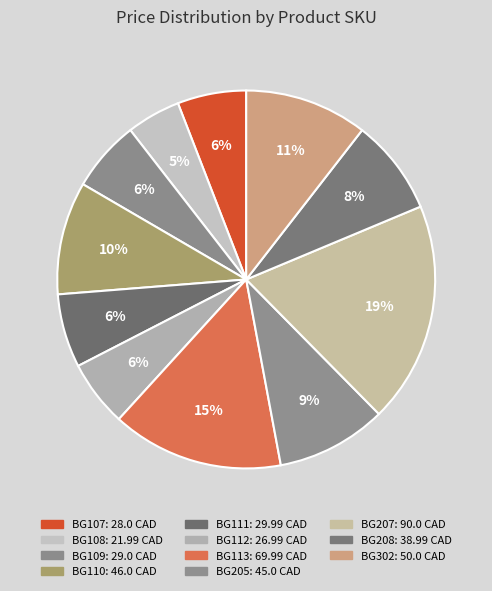

What percentage is the BG207 slice, to the nearest percent?

19%